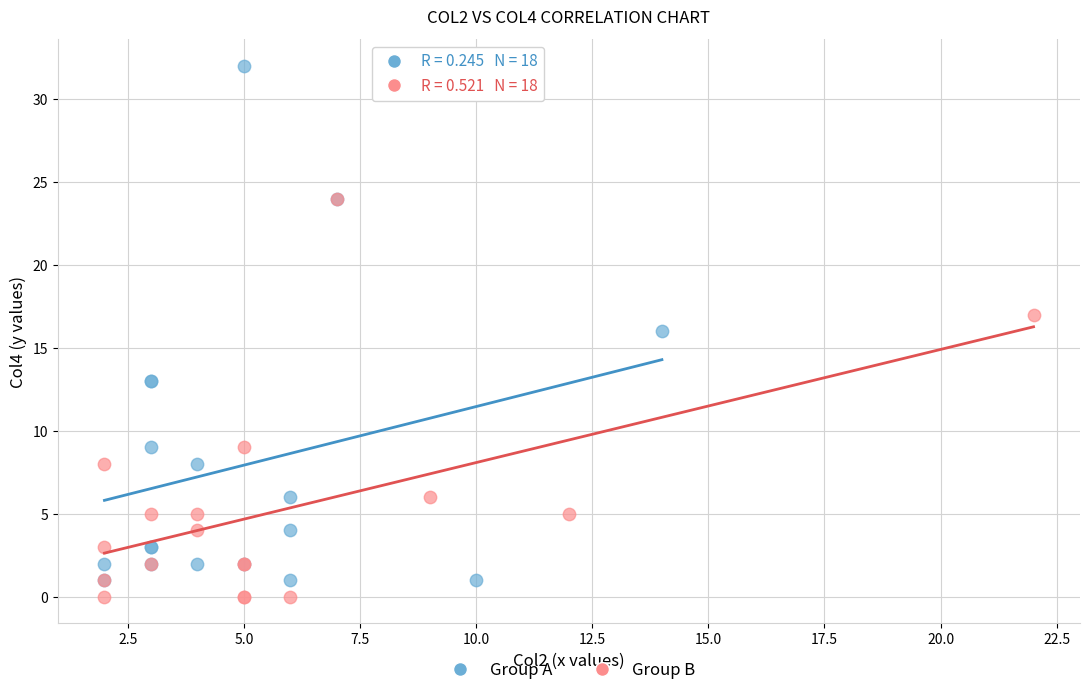

Which series has the widest spread of Y values?

Group A